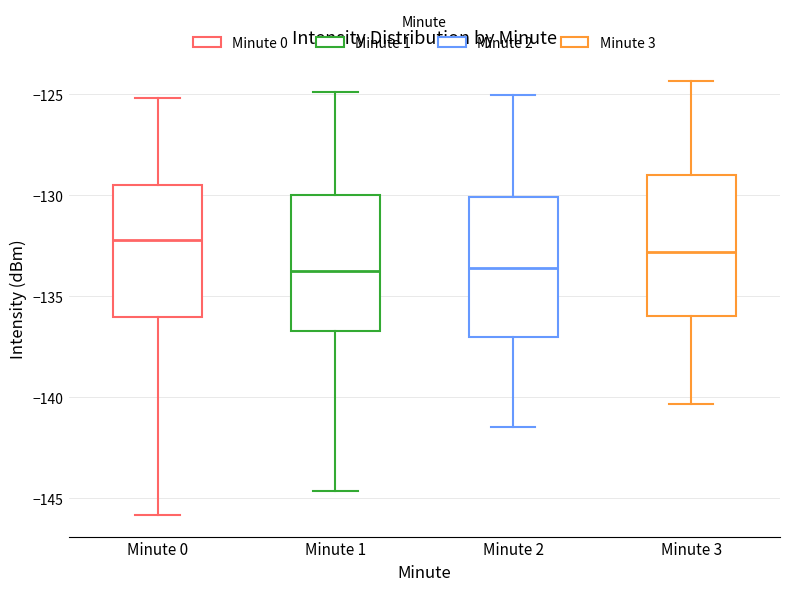

Reading left to right, transcribe this box plot: for each box, give where its median line is, the range the box spans, and where its two whiskers end, as read against the y-axis. The values are not printed on the chart, so give them approximately, as read against the axis.

Minute 0: median -132.0, box -136.0 to -129.5, whiskers -146.0 to -125.0
Minute 1: median -134.0, box -136.5 to -130.0, whiskers -144.5 to -125.0
Minute 2: median -133.5, box -137.0 to -130.0, whiskers -141.5 to -125.0
Minute 3: median -133.0, box -136.0 to -129.0, whiskers -140.5 to -124.5